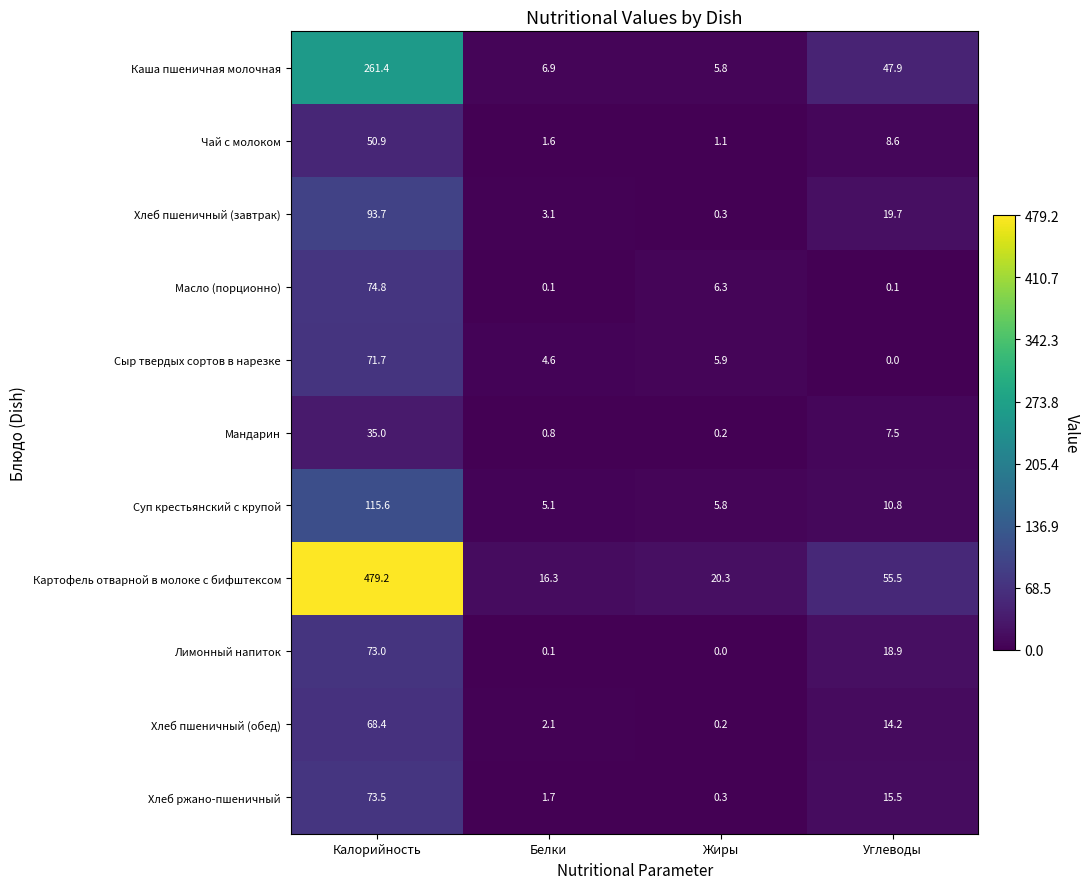

Is it true that Хлеб ржано-пшеничный equals 0.3 at Жиры?

True